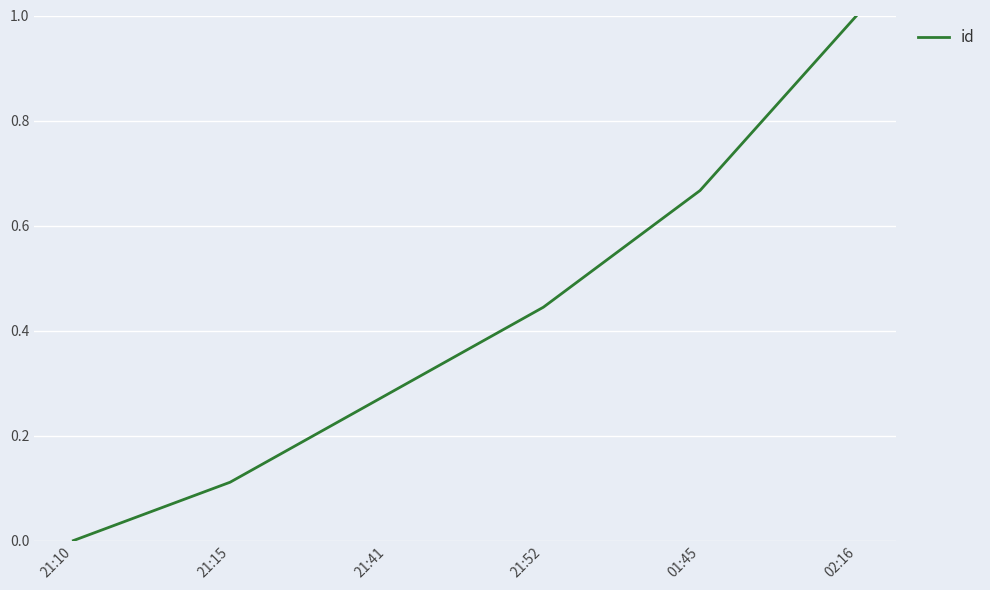

How many lines are shown in the chart?

1